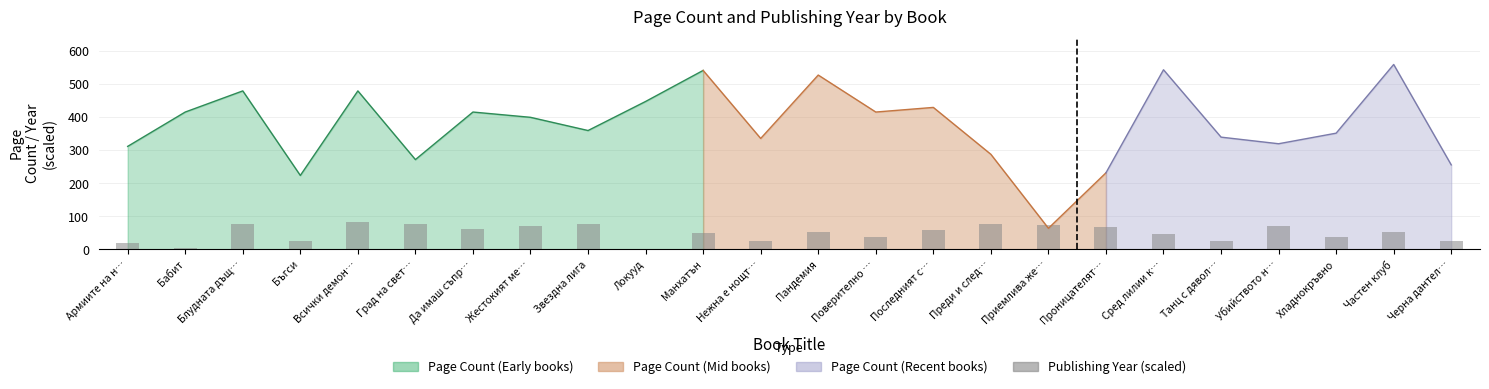

What is the sum of the values at Локууд and Сред лилии к…?

50